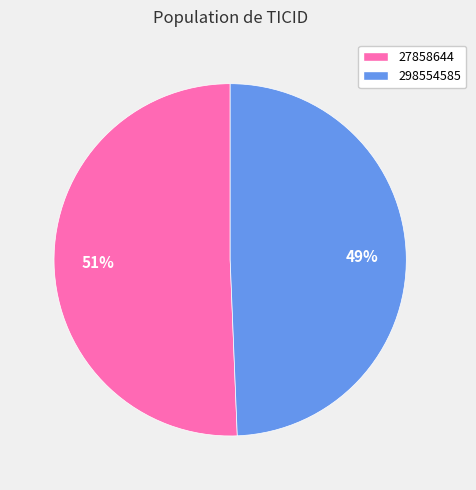

Which has a higher value, 298554585 or 27858644?

27858644